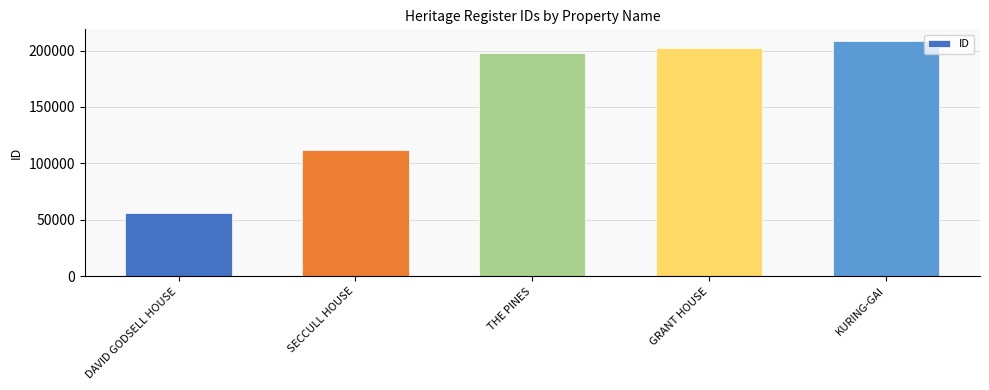

What is the minimum value shown in the chart?

55876